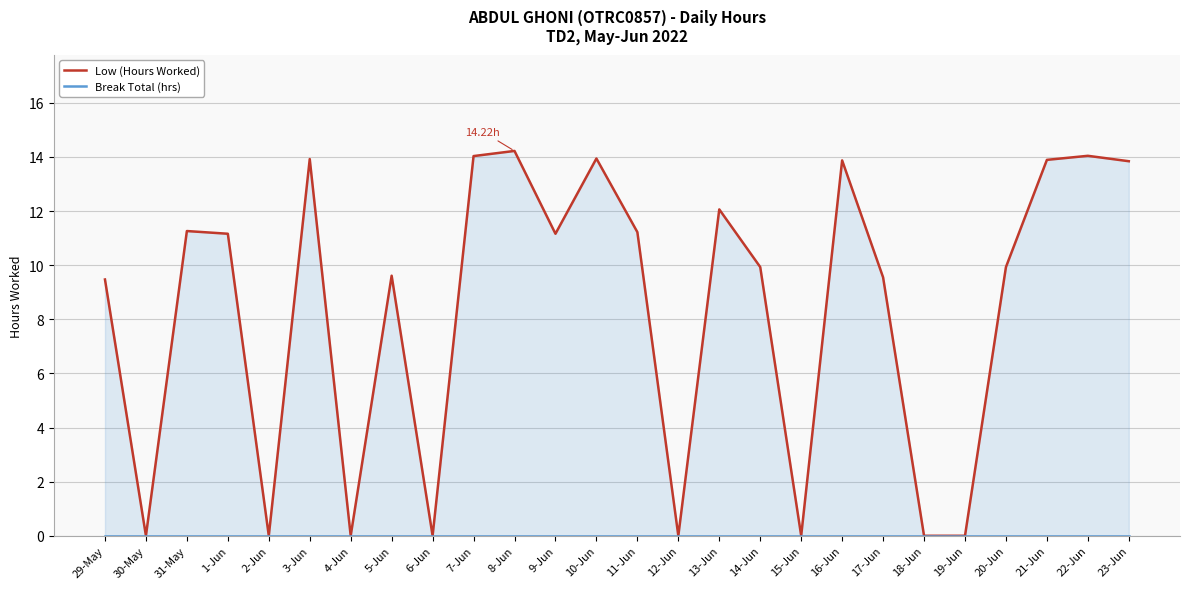

Which series has the widest spread of values?

Low (Hours Worked)